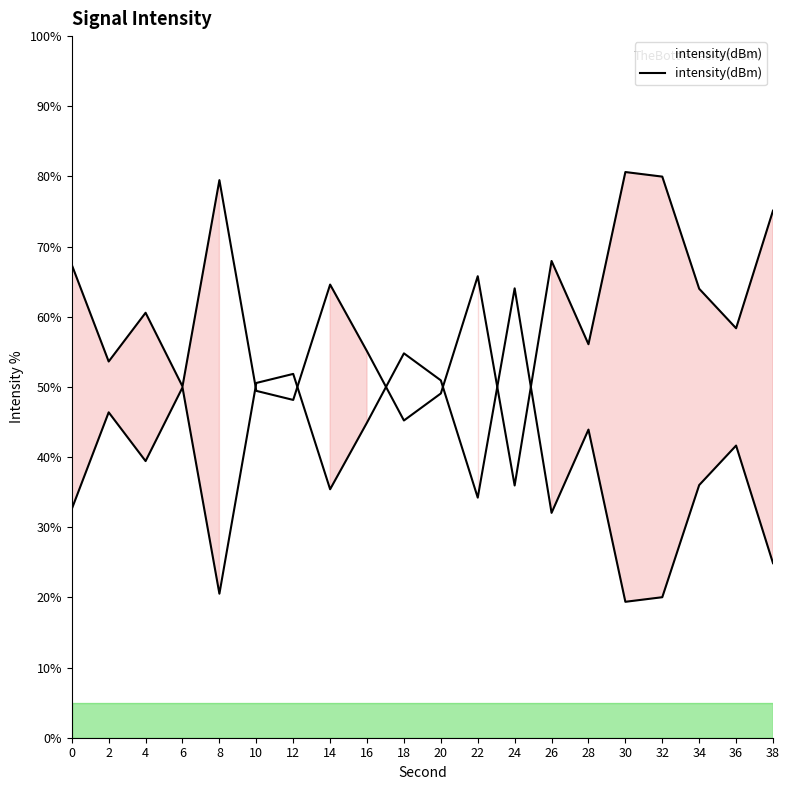

Rank the categories by value from highest to lowest.

24, 18, 12, 20, 10, 6, 2, 16, 28, 36, 4, 34, 14, 22, 0, 26, 38, 8, 32, 30